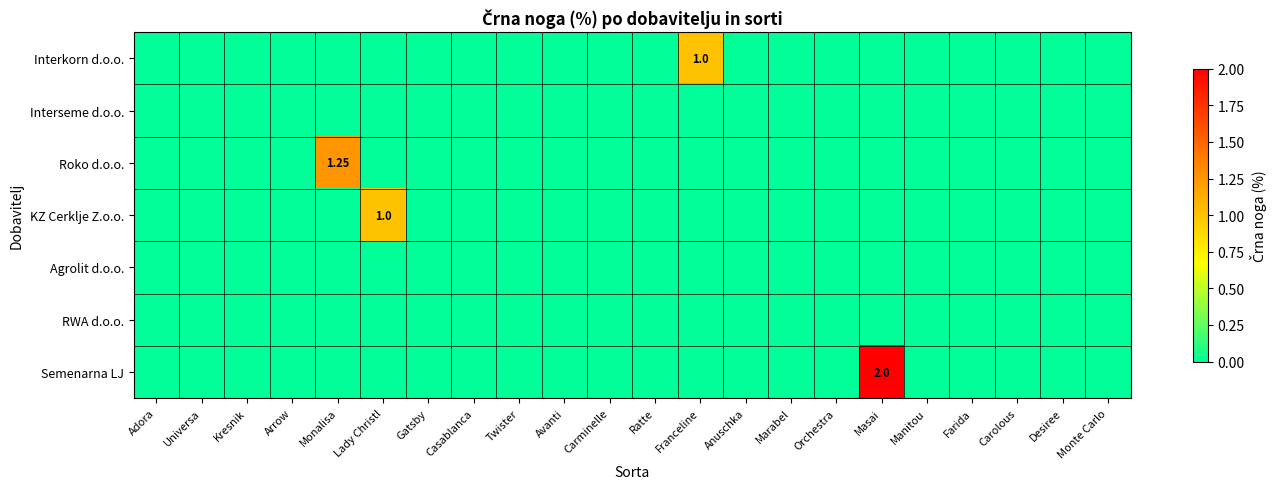

At how many categories does at least one series exceed 0?

4